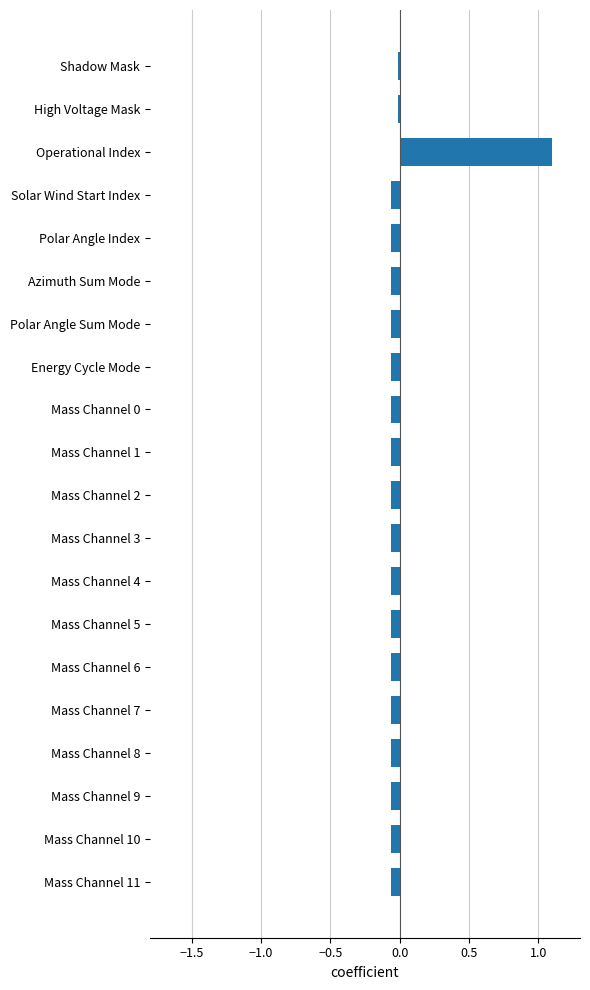

How many bars are there in total?

20